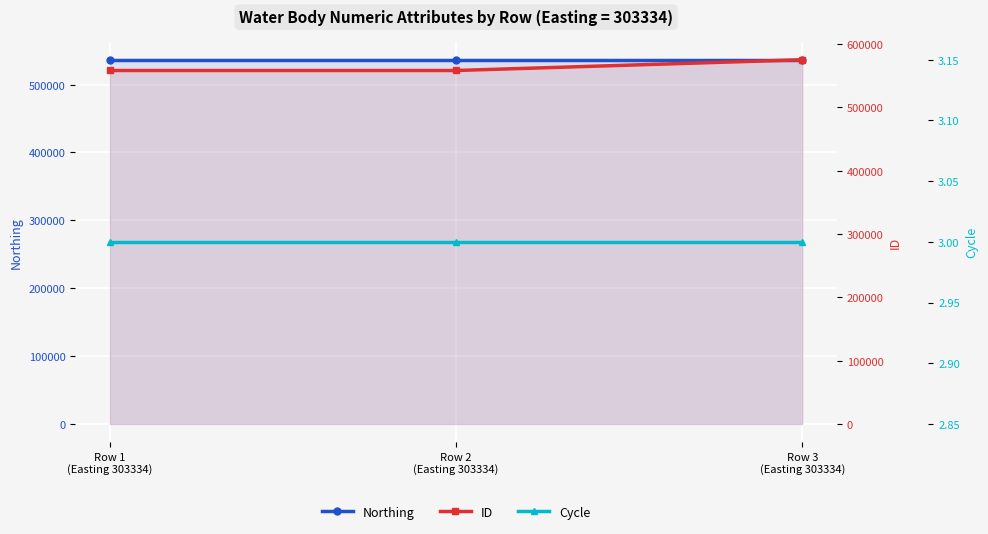

Is it true that Cycle equals 1 at Row 2
(Easting 303334)?

False